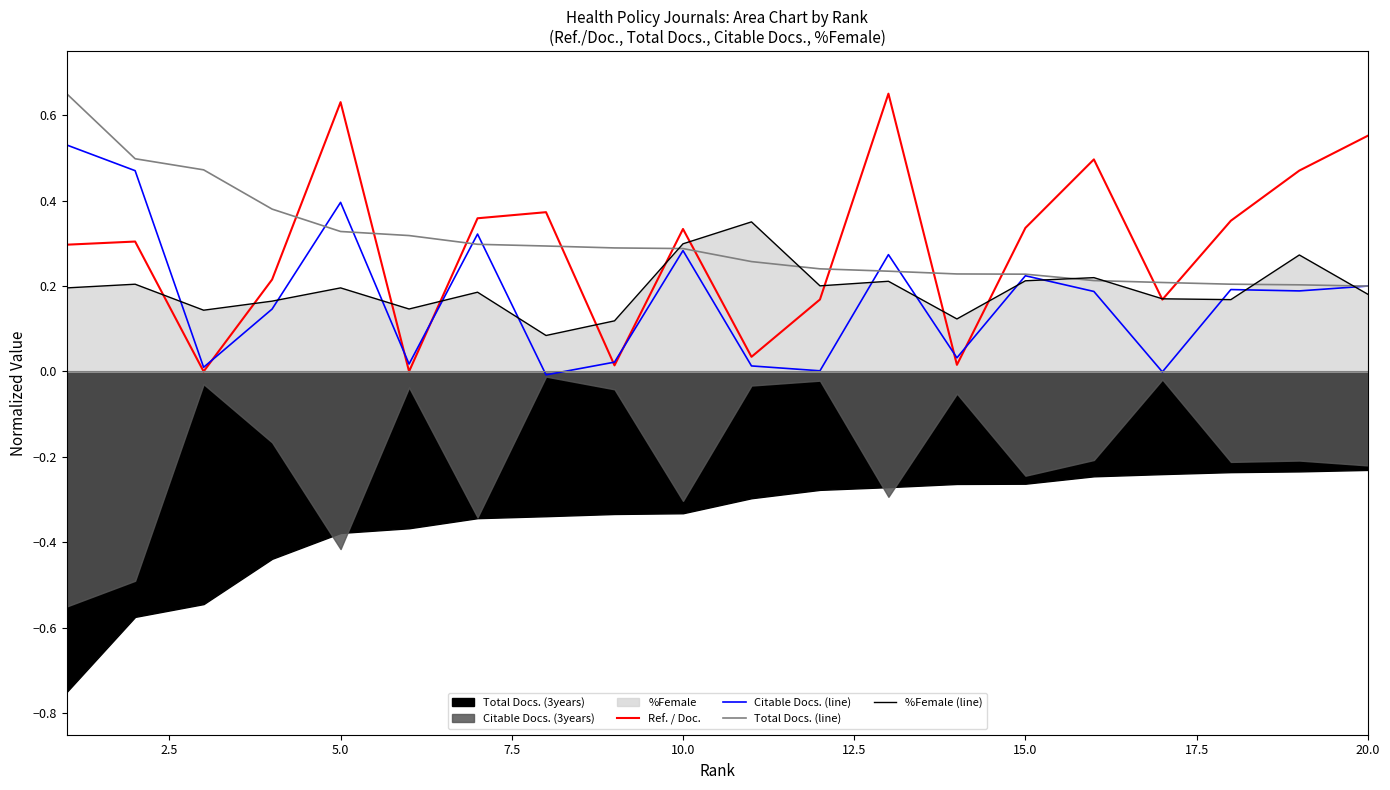

How many intersections are there between Citable Docs. (line) and %Female (line)?

12